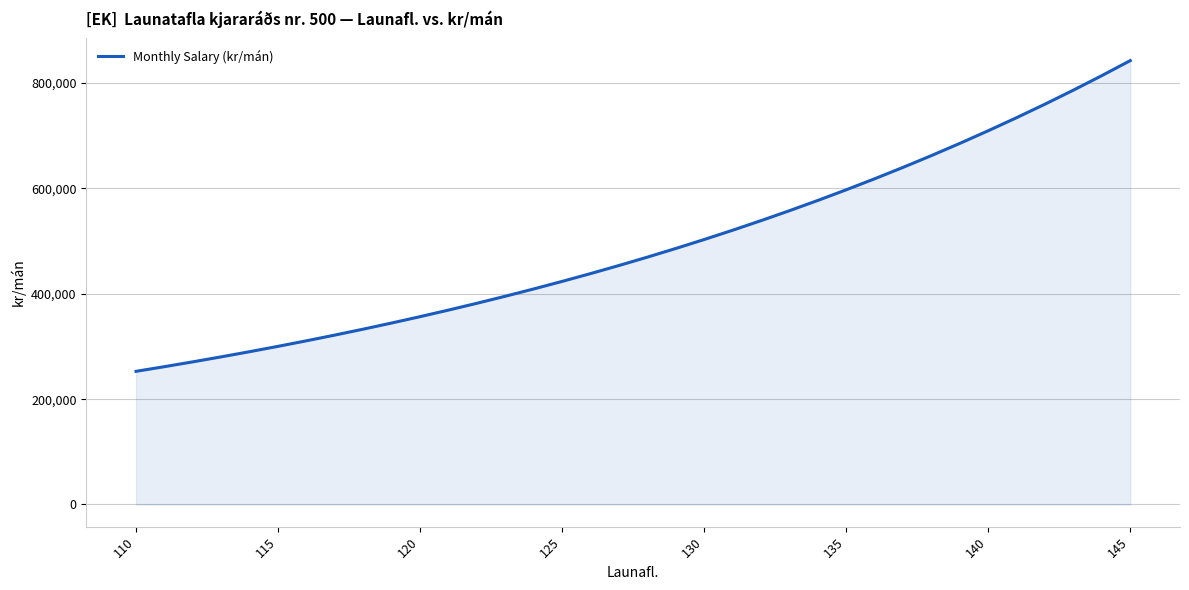

What is the minimum value shown in the chart?

252816.1